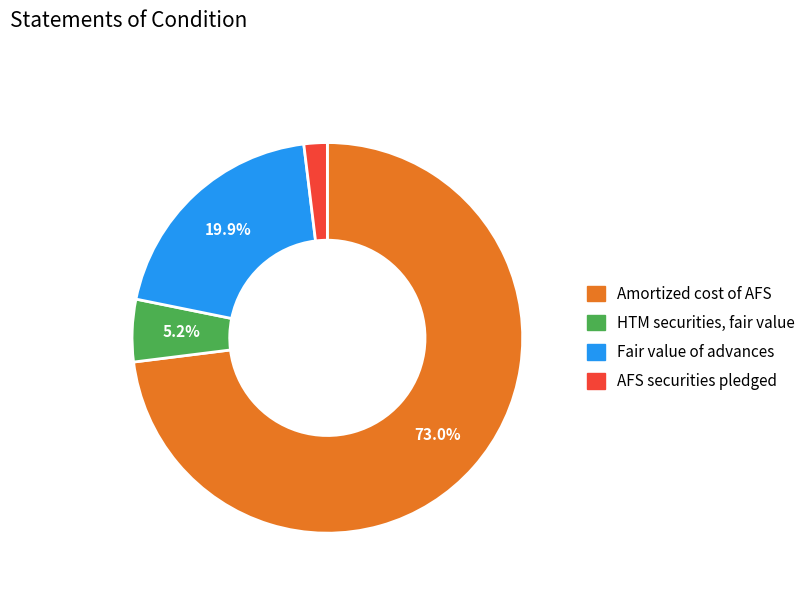

To the nearest percent, what is the average slice percentage?

25%